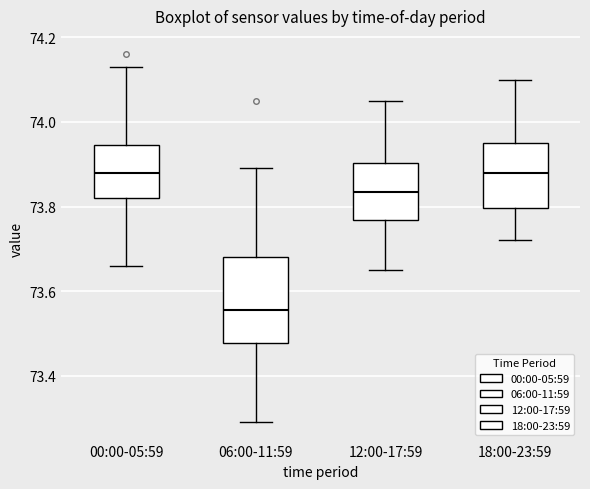

Comparing the boxes themselves (not the whiskers), which one is the tallest?

06:00-11:59